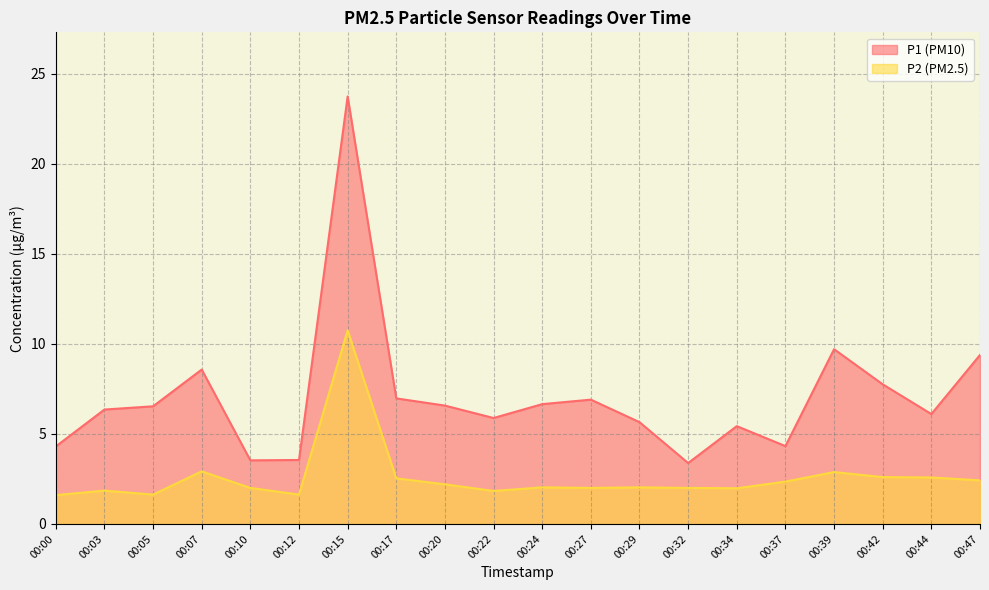

At which category does the chart reach its minimum across all series?

00:00